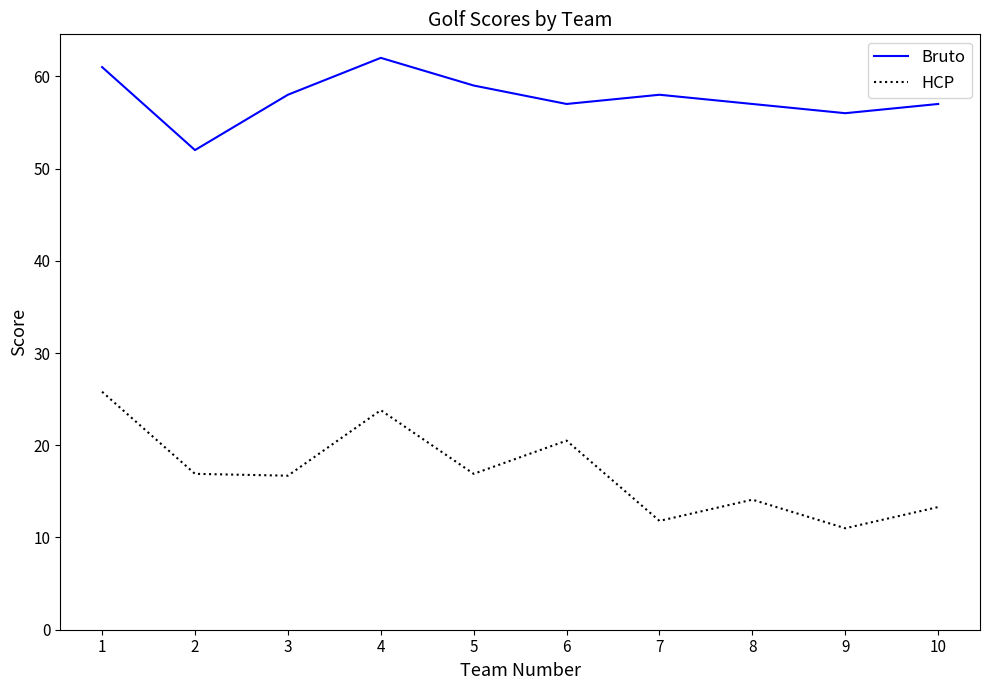

True or false: HCP has a value of 11.8 at 7.

True